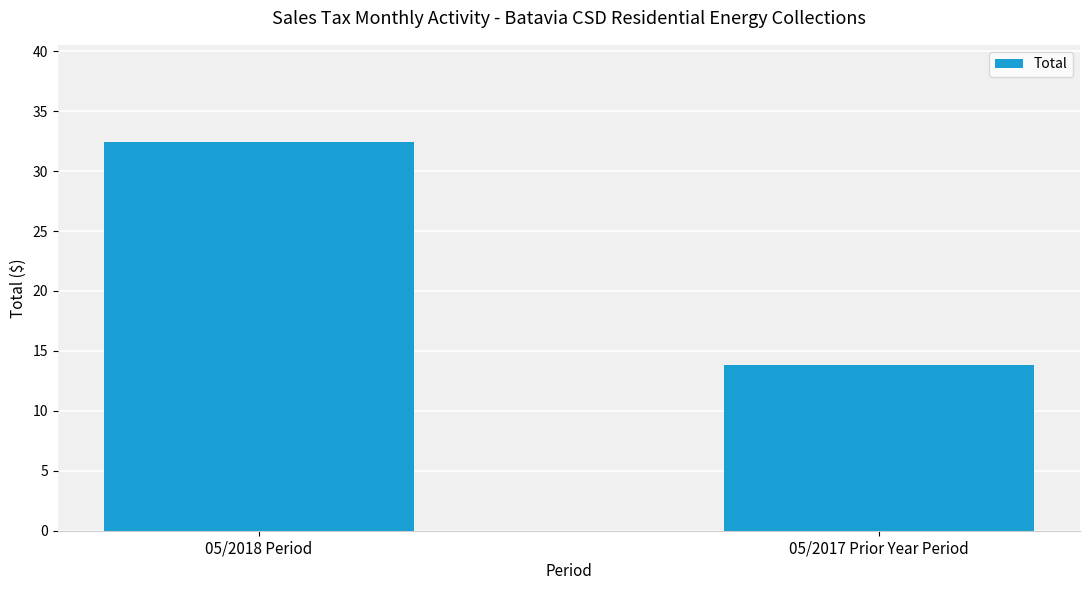

Does the chart contain any negative values?

No